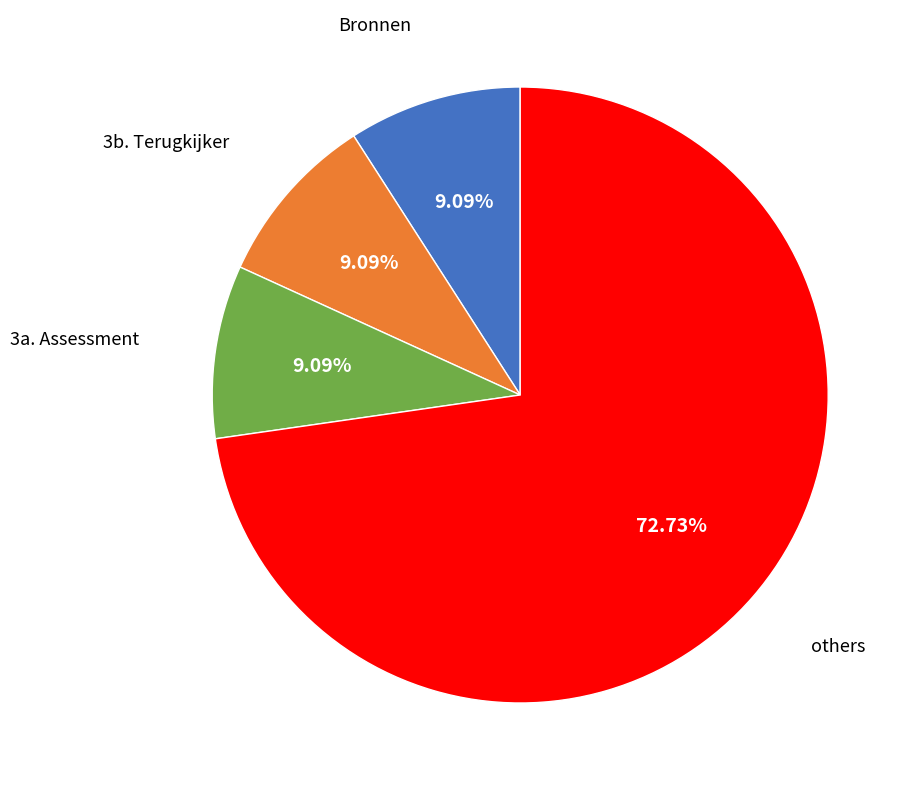

Does Bronnen account for over 50% of the chart?

No